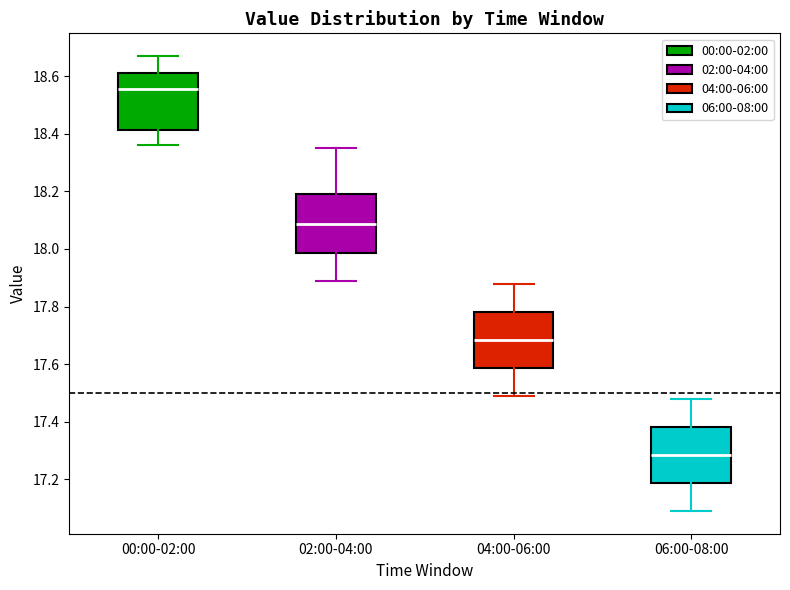

Where does the upper whisker of the box for 06:00-08:00 end on the y-axis? The values are not printed on the chart, so give them approximately, as read against the axis.

17.48